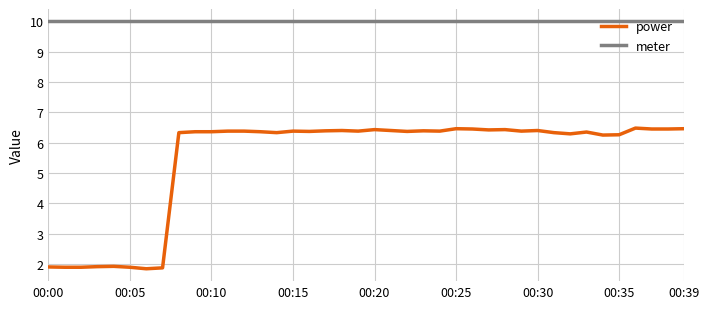

What is the smallest value displayed?

1.8